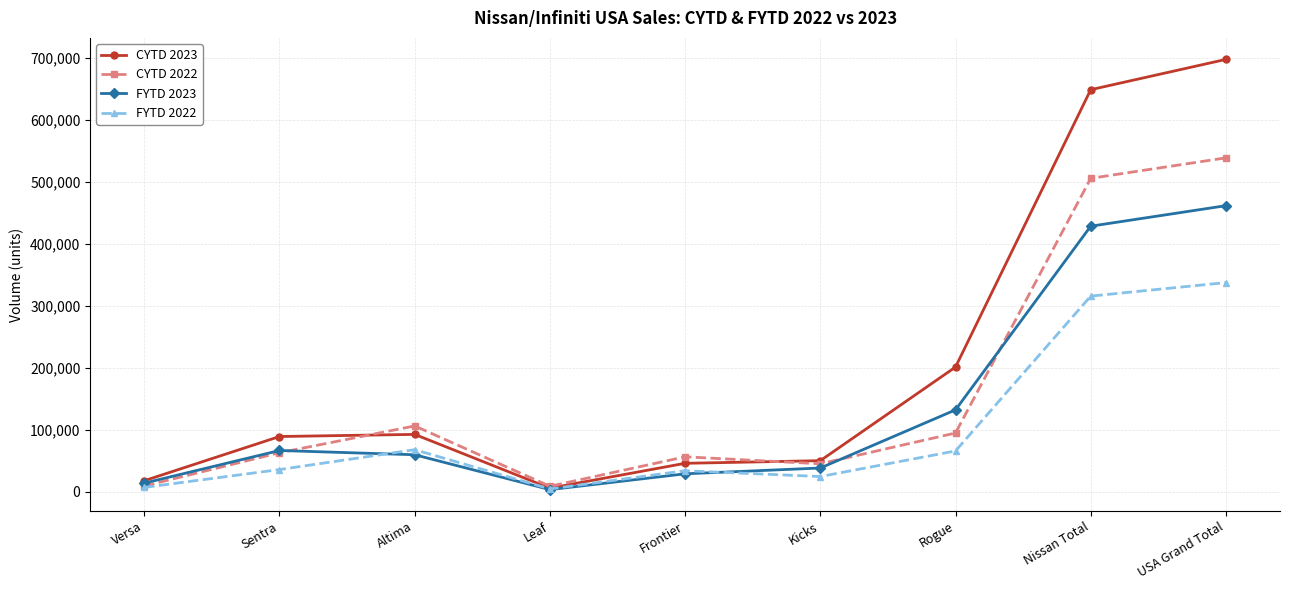

At which category does CYTD 2023 reach its first local valley?

Leaf